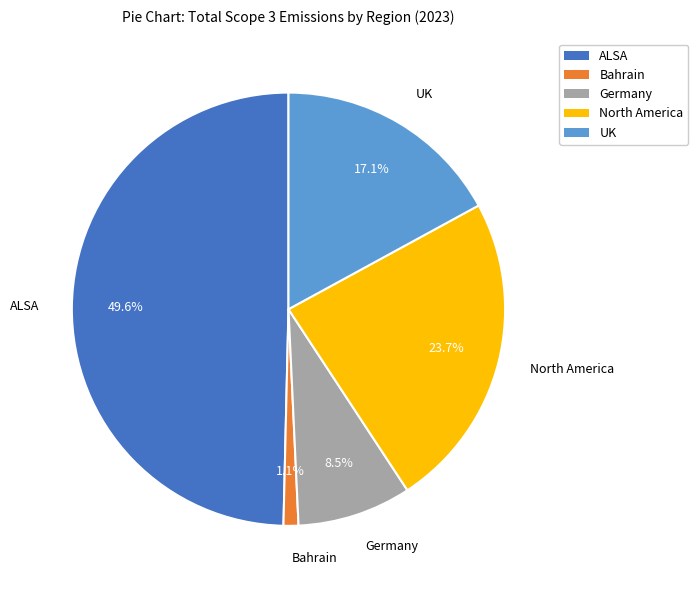

What is the total percentage of ALSA and North America?

73.3%